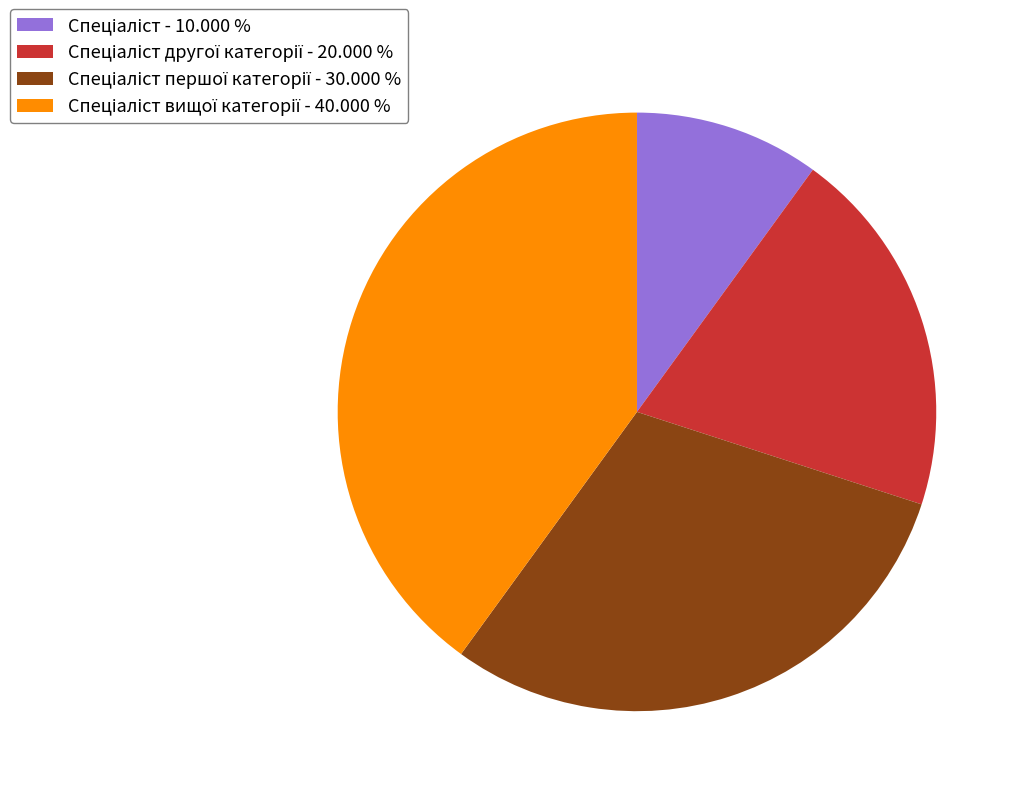

Does any single category account for the majority?

No